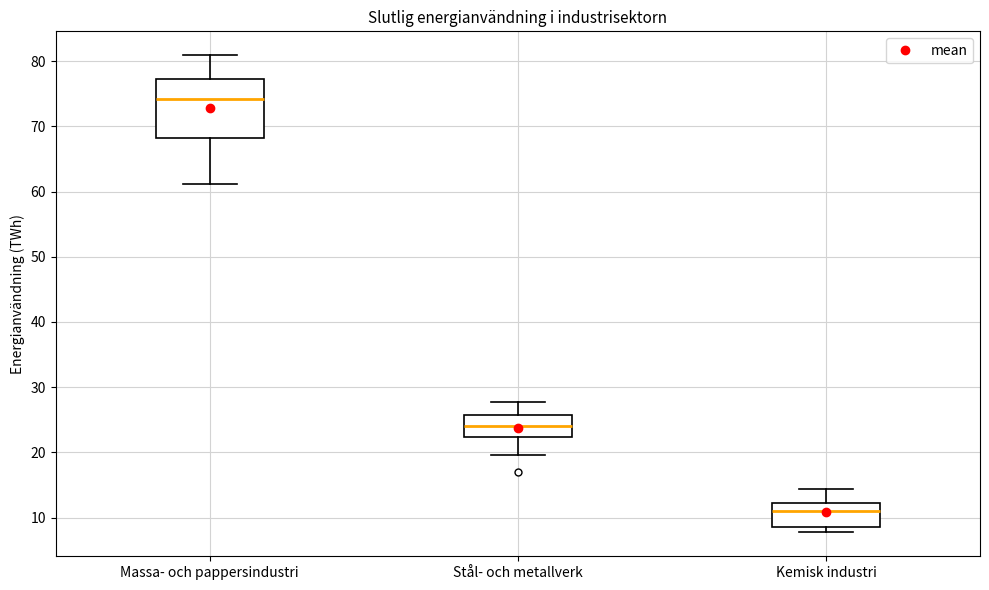

Reading left to right, read every box against the y-axis: the position of its median line, the range the box covers, and the ends of its whiskers. The values are not printed on the chart, so give them approximately, as read against the axis.

Massa- och pappersindustri: median 74, box 68 to 77, whiskers 61 to 81
Stål- och metallverk: median 24, box 22 to 26, whiskers 20 to 28
Kemisk industri: median 11, box 9 to 12, whiskers 8 to 14